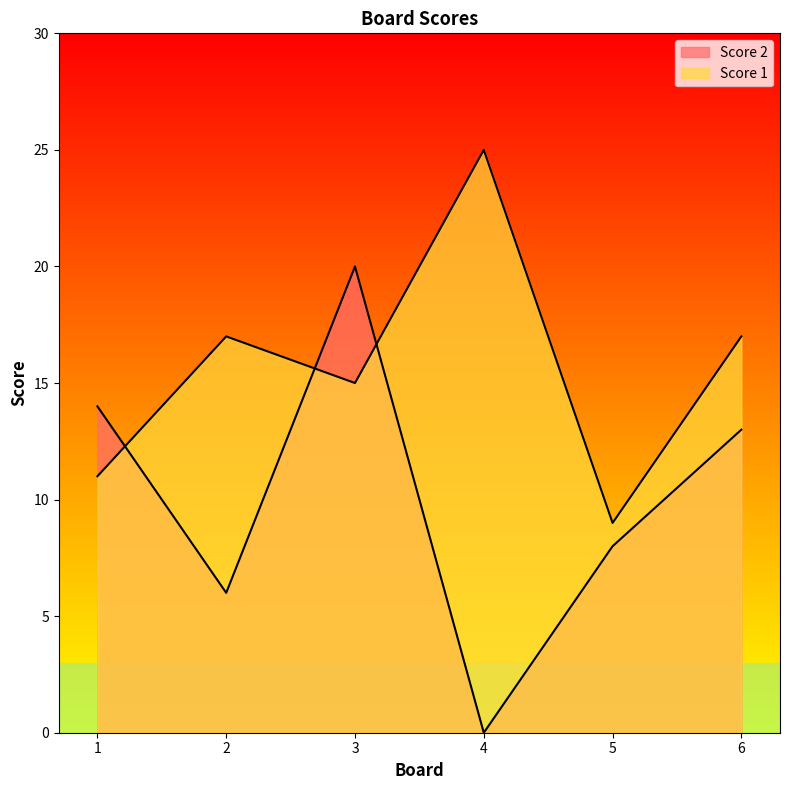

Between 2 and 5, which series saw the biggest shift?

Score 1